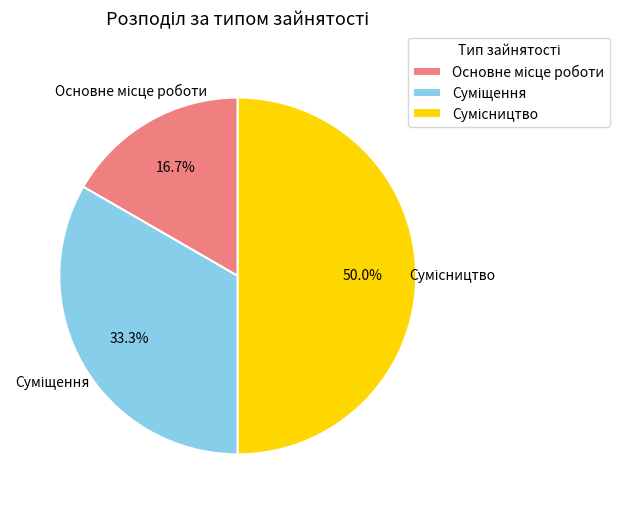

Between Суміщення and Сумісництво, which is larger?

Сумісництво